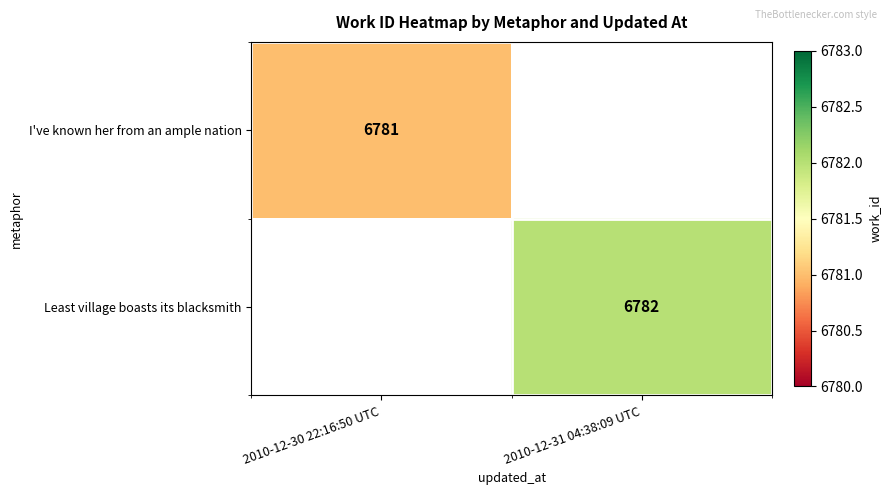

The value of Least village boasts its blacksmith at 2010-12-31 04:38:09 UTC is 3897. True or false?

False